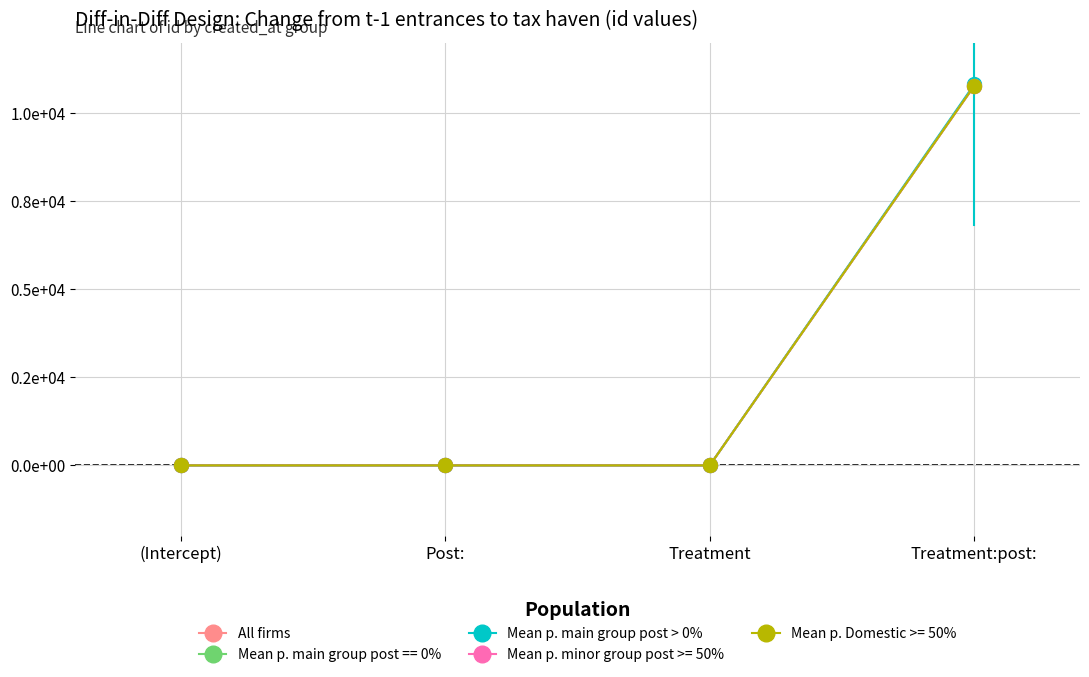

Is this an area chart (filled region under the line)?

No